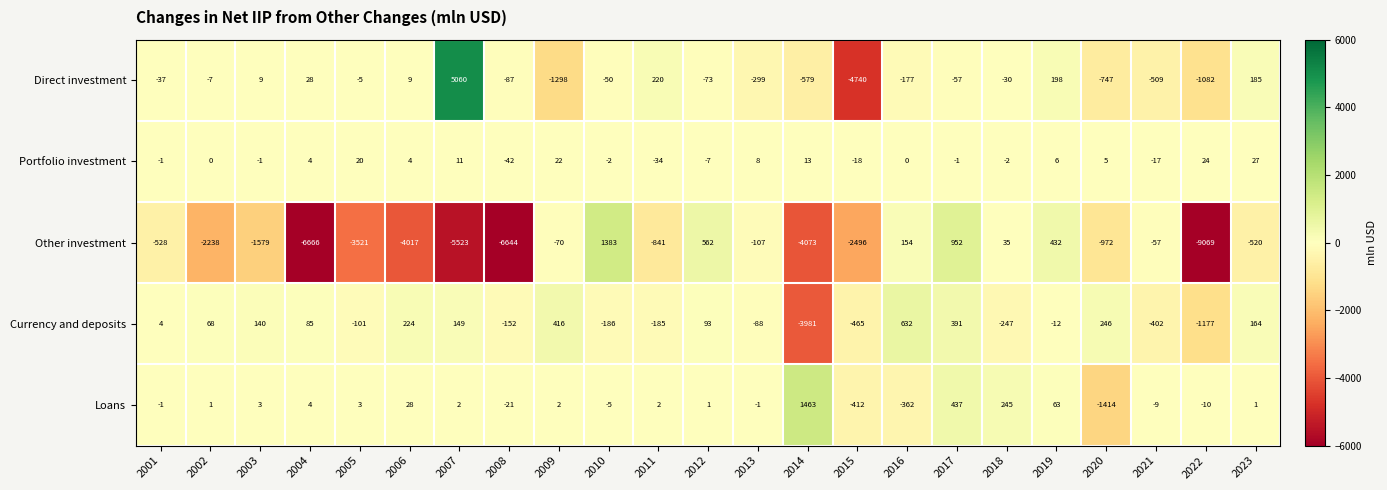

Is it true that Portfolio investment equals -29 at 2015?

False